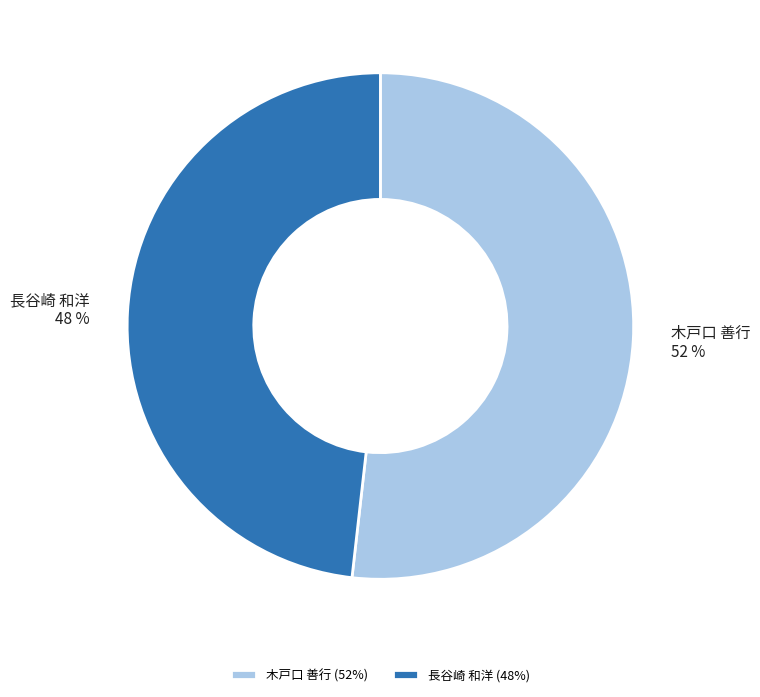

How many slices are in this pie chart?

2